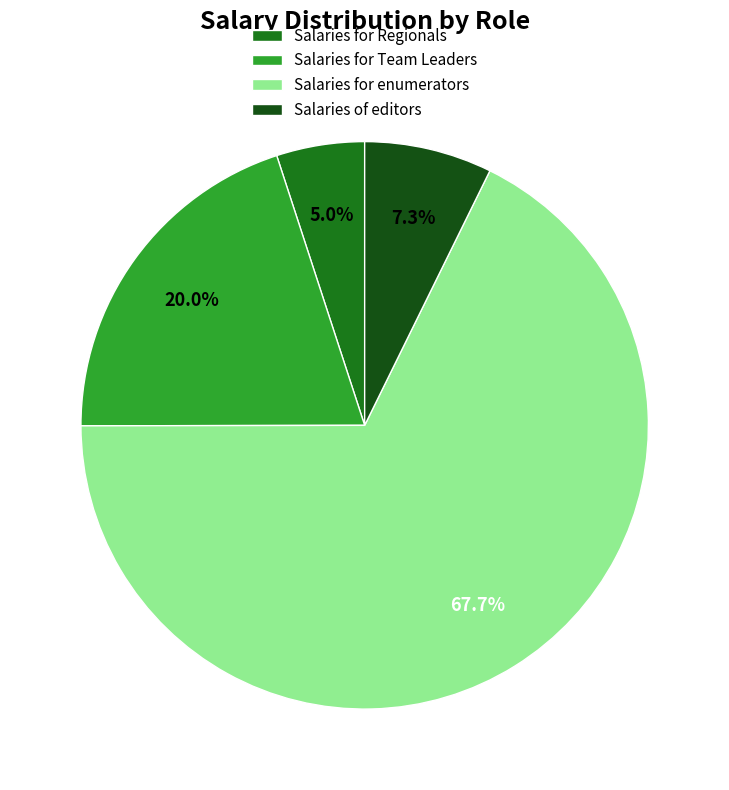

Approximately how many times larger is the value at Salaries for Team Leaders compared to Salaries for enumerators?

0.3